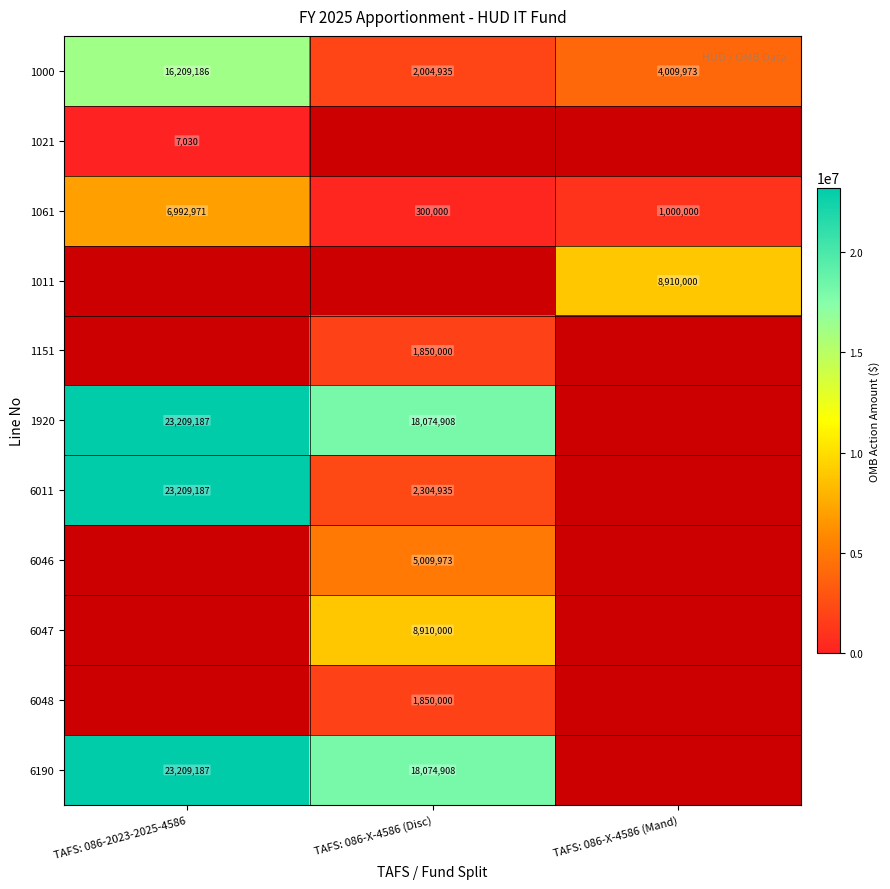

What is the maximum value shown in the chart?

23209187.0